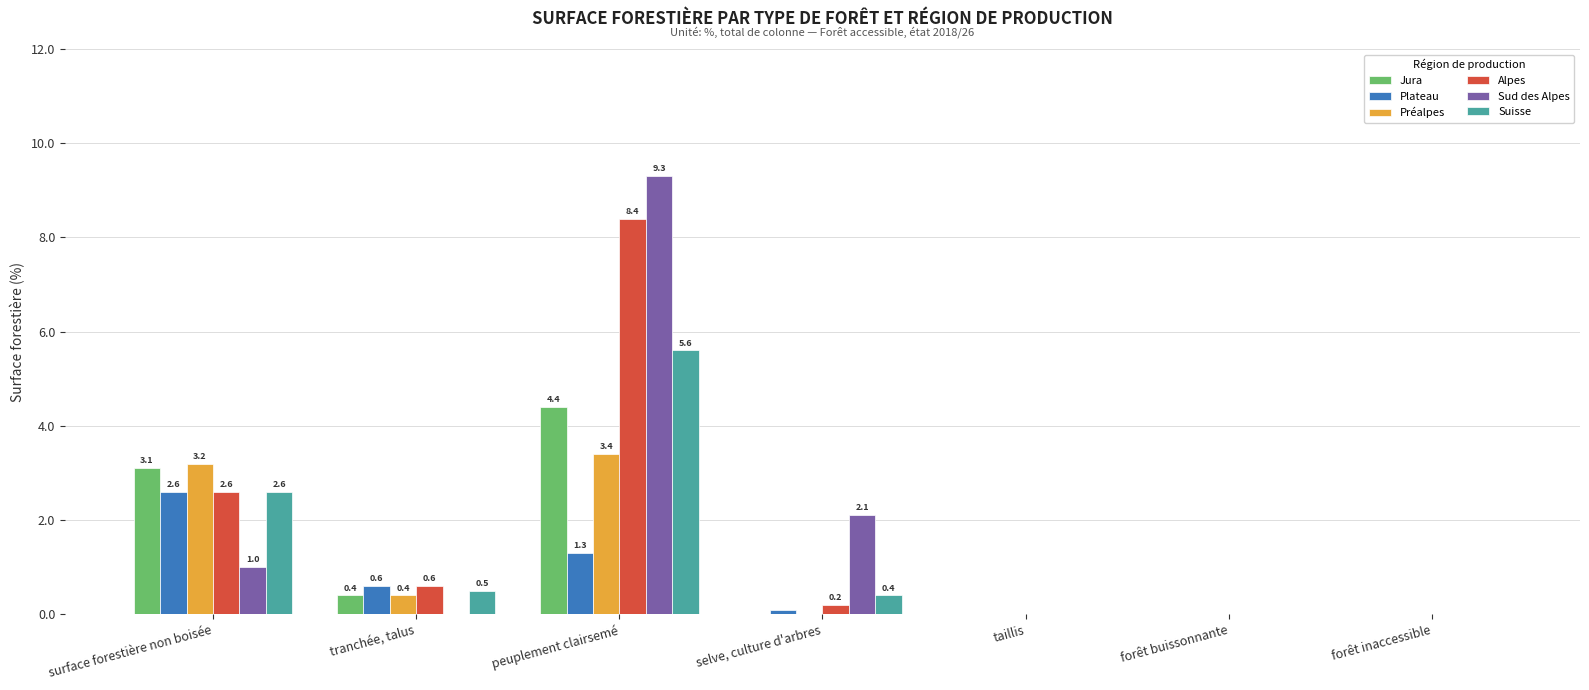

Reading left to right, transcribe all the data shown in this chart.

Jura: 3.1	0.4	4.4	0.0	0.0	0.0	0.0
Plateau: 2.6	0.6	1.3	0.1	0.0	0.0	0.0
Préalpes: 3.2	0.4	3.4	0.0	0.0	0.0	0.0
Alpes: 2.6	0.6	8.4	0.2	0.0	0.0	0.0
Sud des Alpes: 1.0	0.0	9.3	2.1	0.0	0.0	0.0
Suisse: 2.6	0.5	5.6	0.4	0.0	0.0	0.0